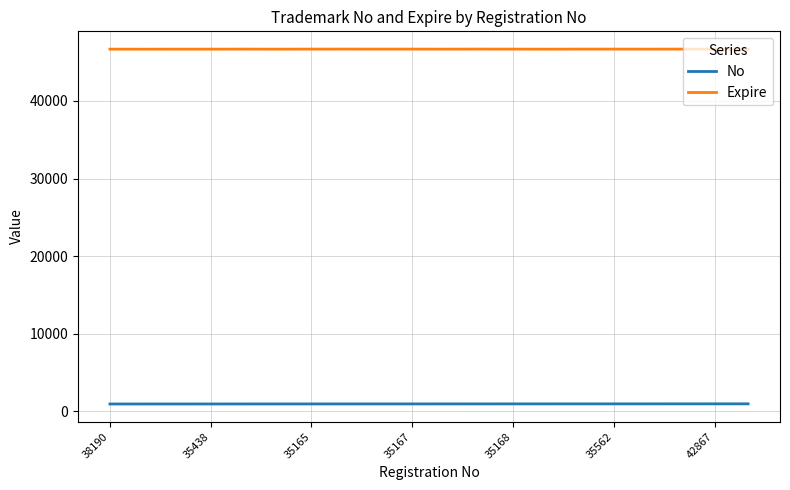

What is the difference between the maximum and minimum values in the No series?

19